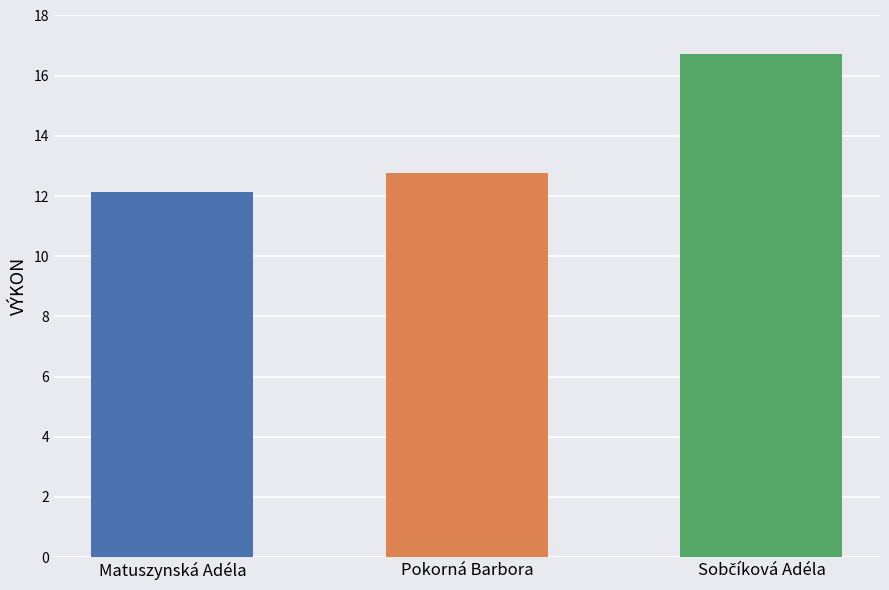

What is the minimum value shown in the chart?

12.1